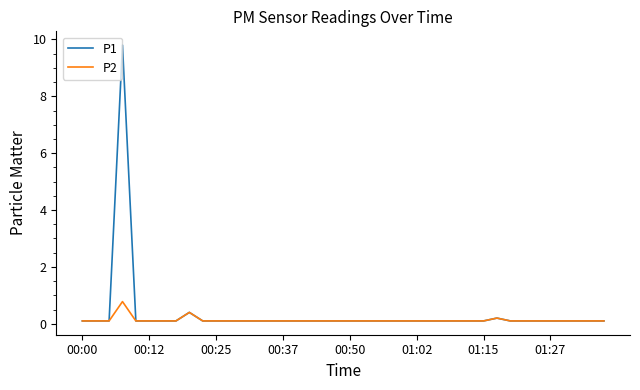

Reading right to left, what are all the values shown in this chart?

P1: 0.1	0.1	0.1	0.1	0.1	0.1	0.1	0.1	0.2	0.1	0.1	0.1	0.1	0.1	0.1	0.1	0.1	0.1	0.1	0.1	0.1	0.1	0.1	0.1	0.1	0.1	0.1	0.1	0.1	0.1	0.1	0.4	0.1	0.1	0.1	0.1	9.8	0.1	0.1	0.1
P2: 0.1	0.1	0.1	0.1	0.1	0.1	0.1	0.1	0.2	0.1	0.1	0.1	0.1	0.1	0.1	0.1	0.1	0.1	0.1	0.1	0.1	0.1	0.1	0.1	0.1	0.1	0.1	0.1	0.1	0.1	0.1	0.4	0.1	0.1	0.1	0.1	0.8	0.1	0.1	0.1